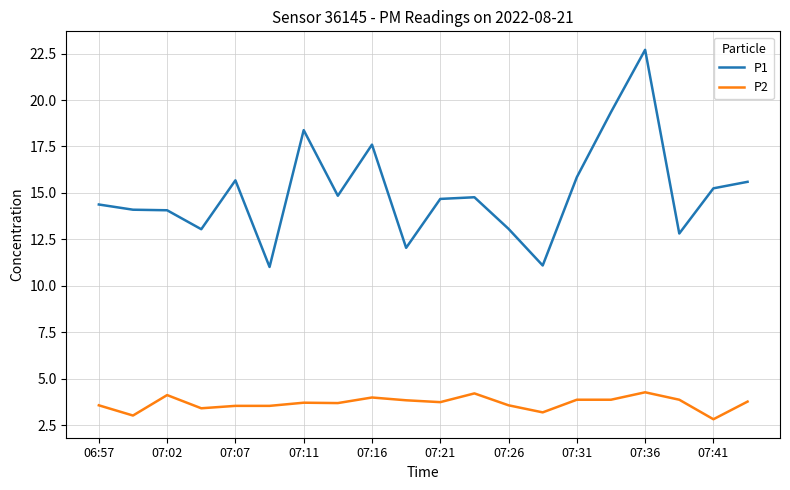

True or false: P2 and P1 cross at least once.

False